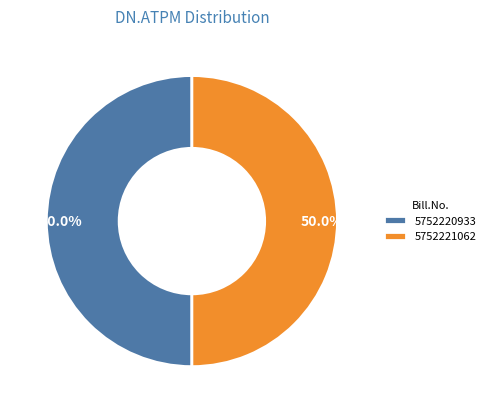

Combined, do 5752220933 and 5752221062 account for over 50%?

Yes